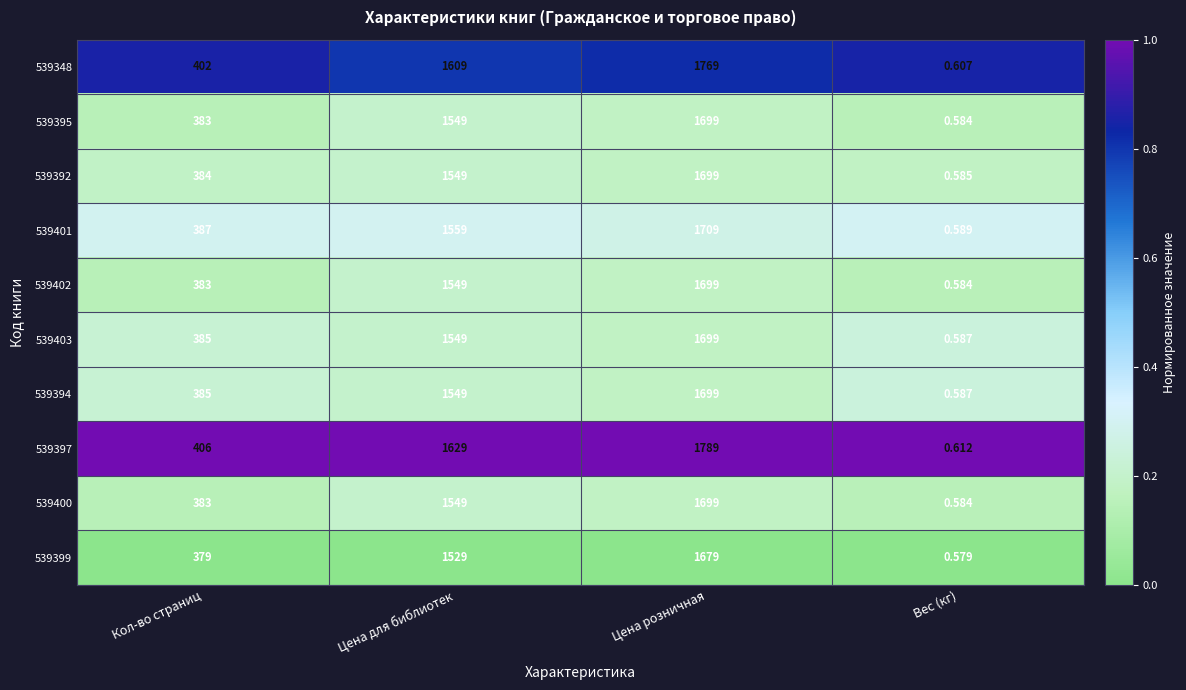

Rank the categories by 539395 value from highest to lowest.

Цена розничная, Цена для библиотек, Кол-во страниц, Вес (кг)